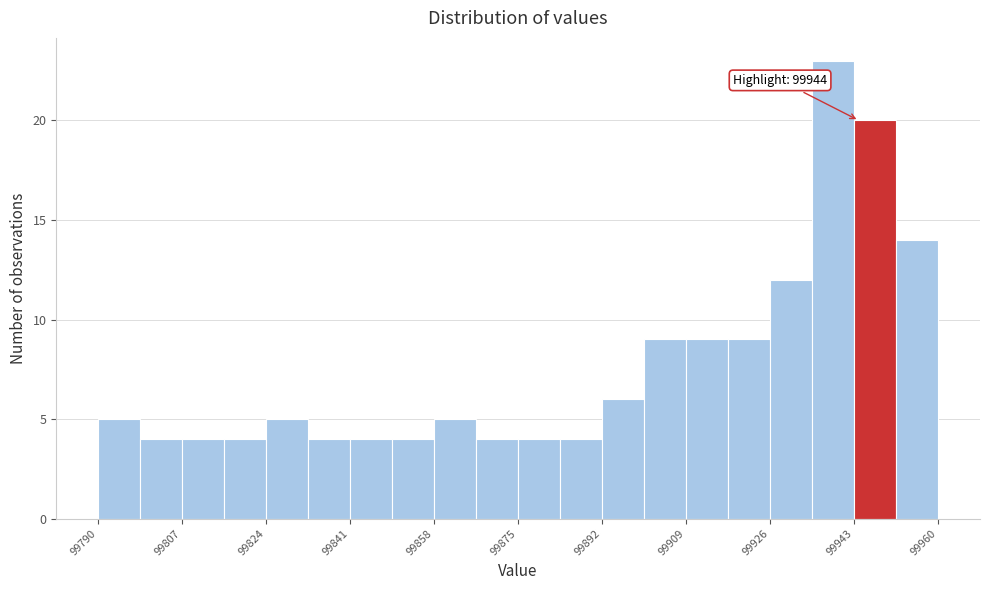

Over which range of the x-axis is the bar tallest?

99934.5 to 99943.0